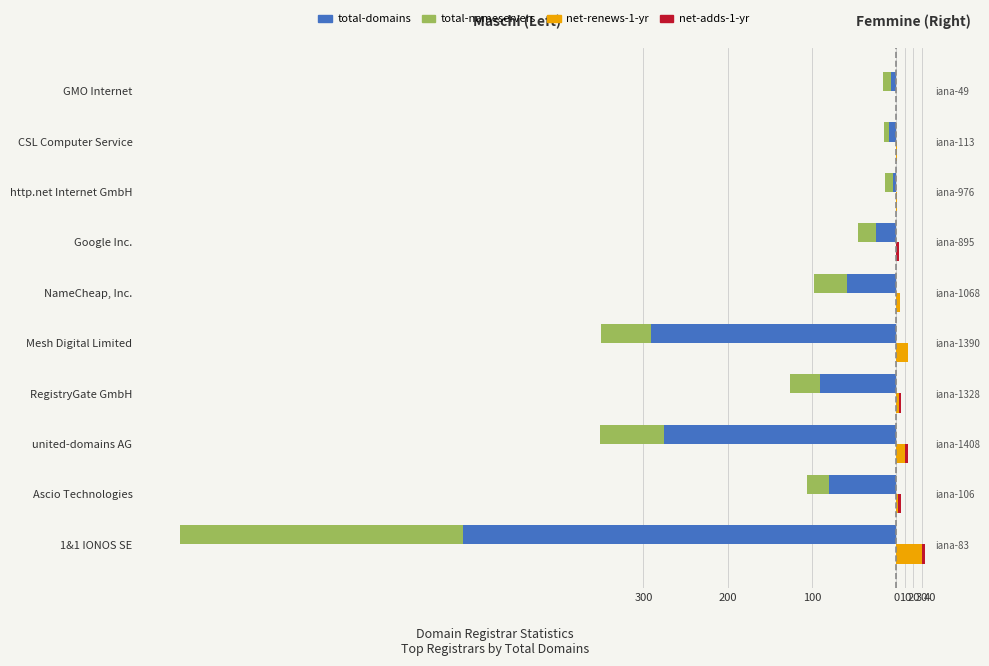

What is the total value across all series at CSL Computer Service?

-14